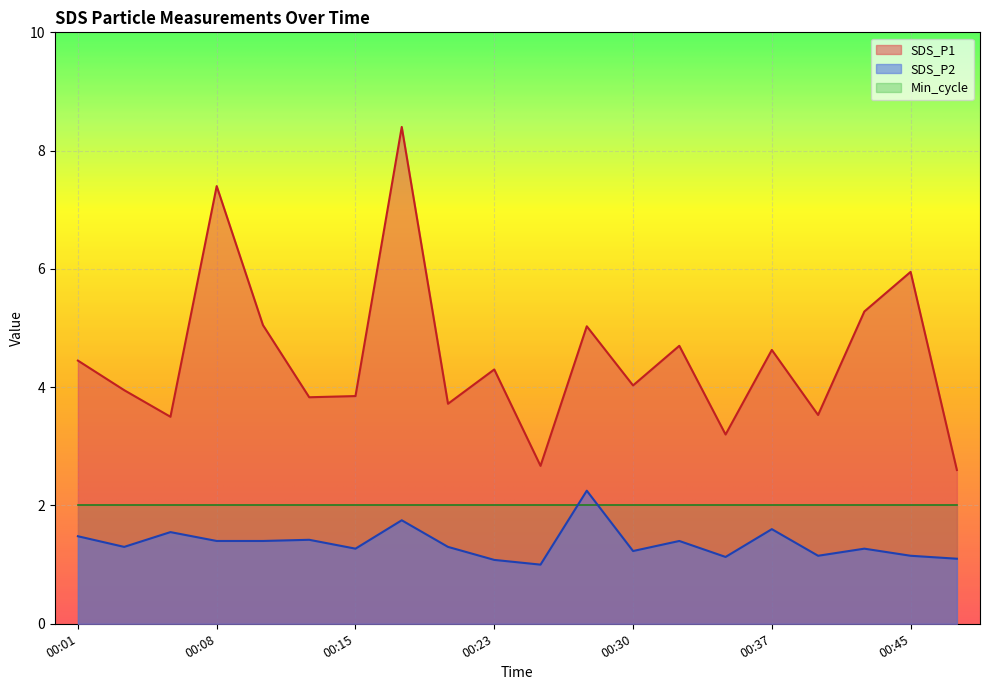

Count the number of data series in this chart.

3